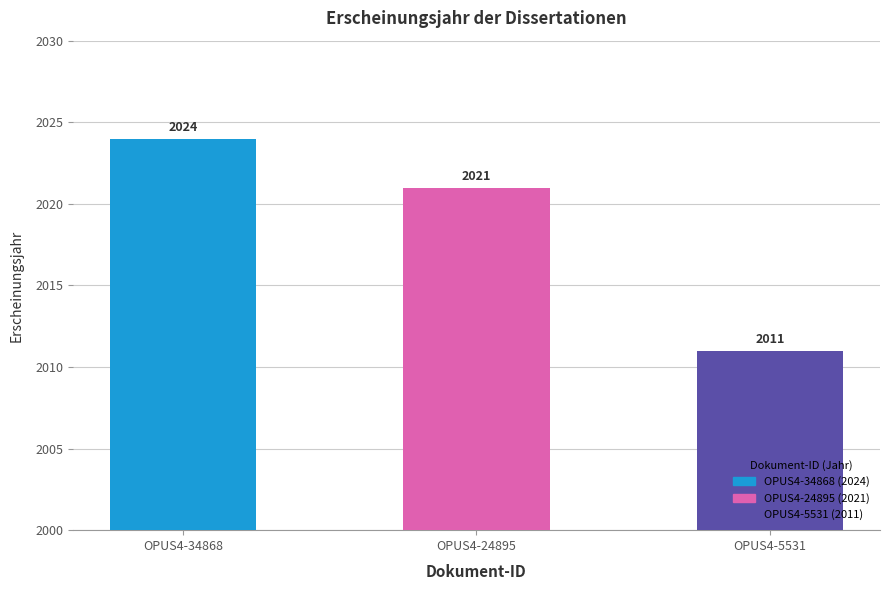

Rank the categories by value from highest to lowest.

OPUS4-34868, OPUS4-24895, OPUS4-5531